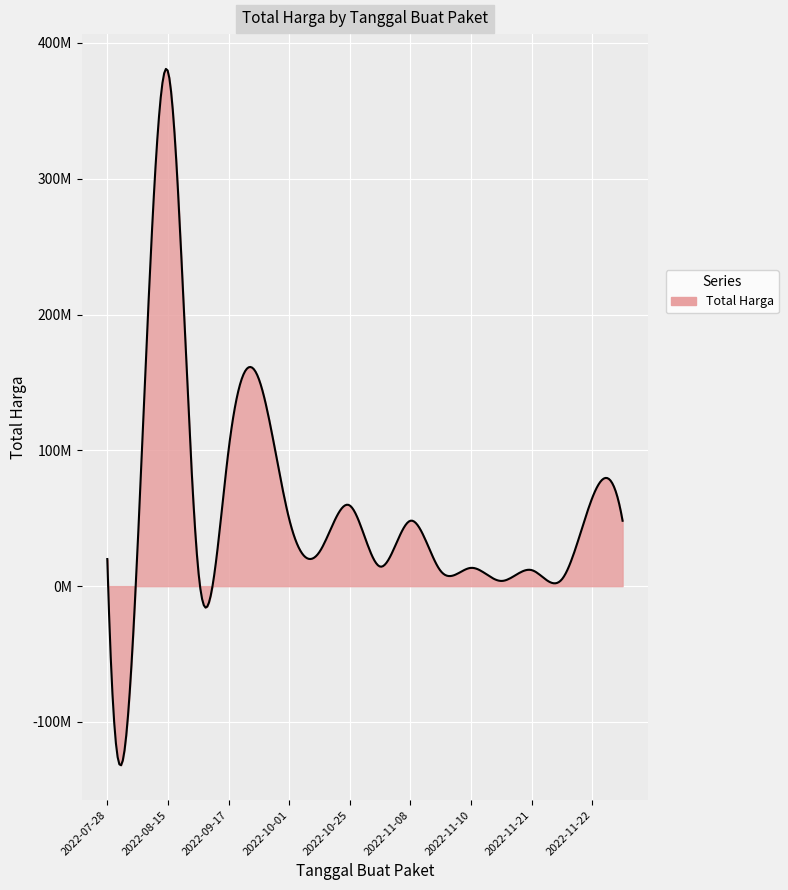

List the labels in order of value, smallest first.

2022-11-16, 2022-11-22, 2022-11-09, 2022-11-21, 2022-08-24, 2022-11-10, 2022-11-04, 2022-07-28, 2022-10-21, 2022-08-10, 2022-11-08, 2022-11-25, 2022-10-01, 2022-10-25, 2022-11-22, 2022-09-17, 2022-09-30, 2022-08-15